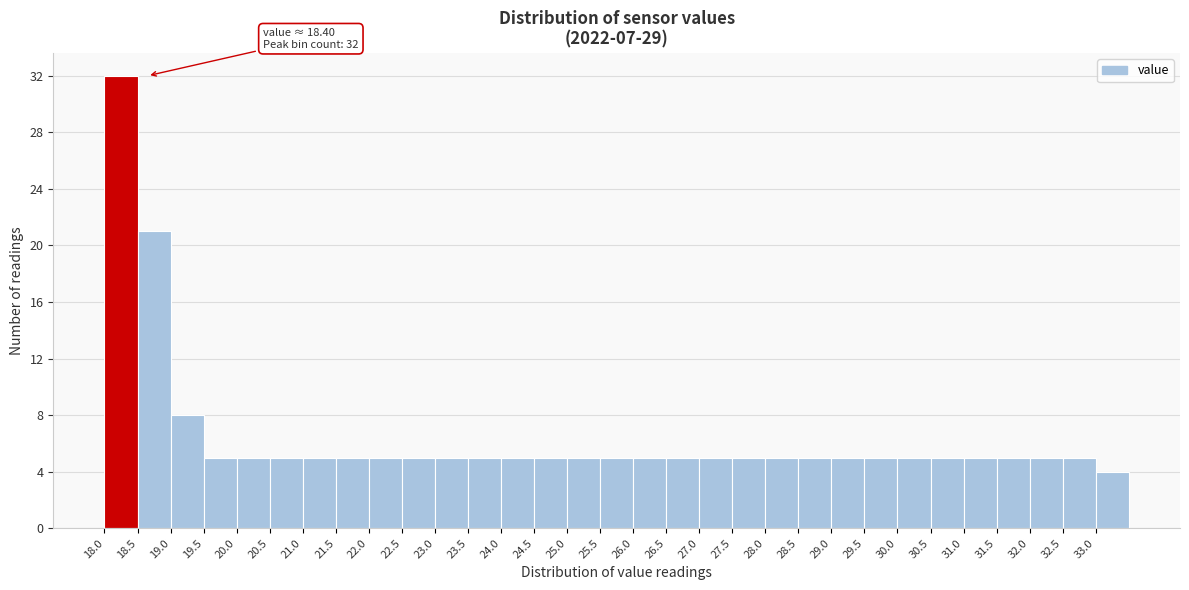

Over which range of the x-axis is the bar tallest?

18.0 to 18.5